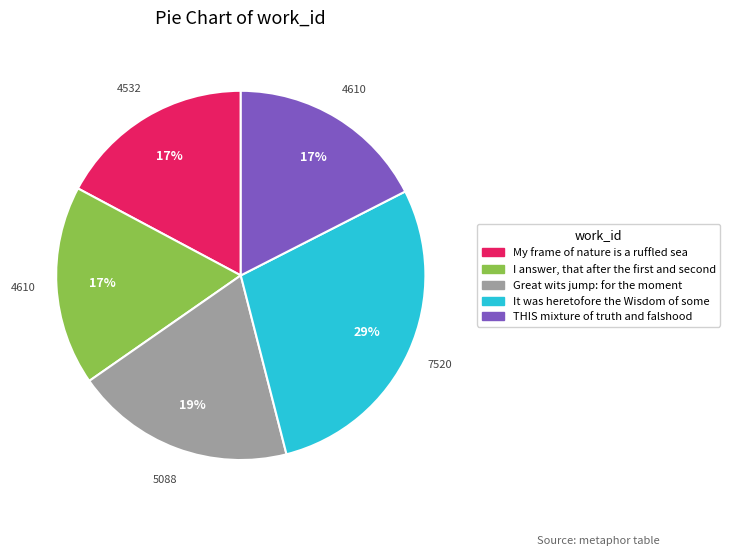

What is the ratio of the value at It was heretofore the Wisdom of some to the value at Great wits jump: for the moment?

1.5